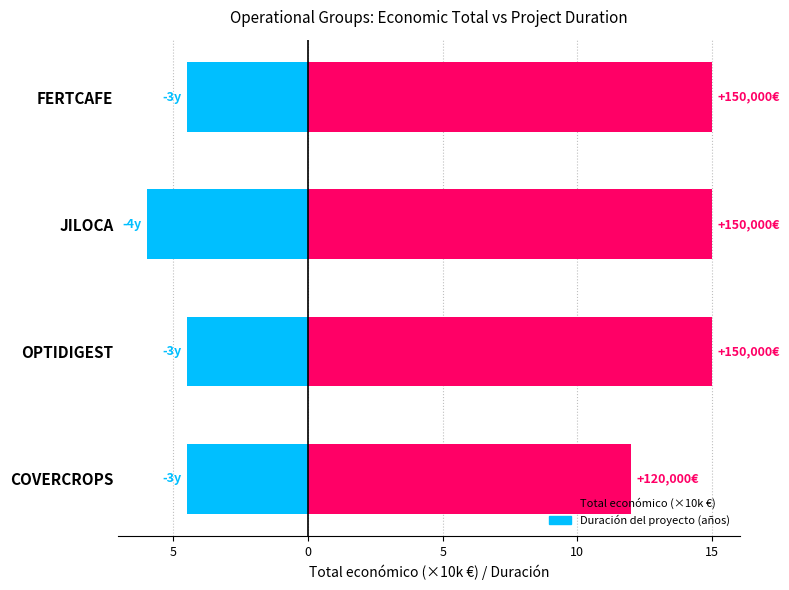

What is the difference between the Total económico (×10k €) values at COVERCROPS and JILOCA?

3.0